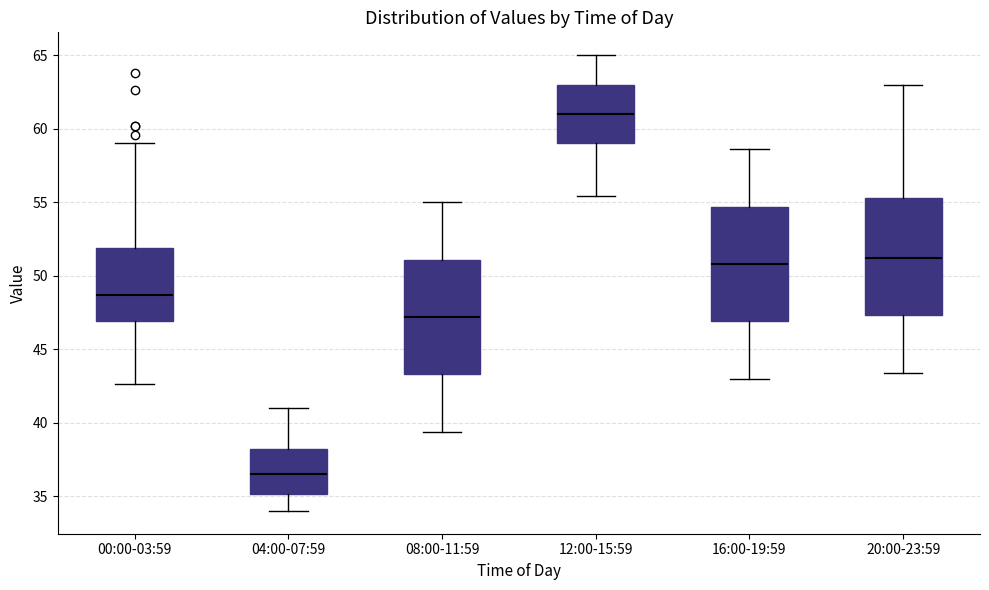

Reading left to right, transcribe this box plot: for each box, give where its median line is, the range the box spans, and where its two whiskers end, as read against the y-axis. The values are not printed on the chart, so give them approximately, as read against the axis.

00:00-03:59: median 48.5, box 47.0 to 52.0, whiskers 42.5 to 59.0
04:00-07:59: median 36.5, box 35.0 to 38.0, whiskers 34.0 to 41.0
08:00-11:59: median 47.0, box 43.5 to 51.0, whiskers 39.5 to 55.0
12:00-15:59: median 61.0, box 59.0 to 63.0, whiskers 55.5 to 65.0
16:00-19:59: median 51.0, box 47.0 to 54.5, whiskers 43.0 to 58.5
20:00-23:59: median 51.0, box 47.5 to 55.5, whiskers 43.5 to 63.0